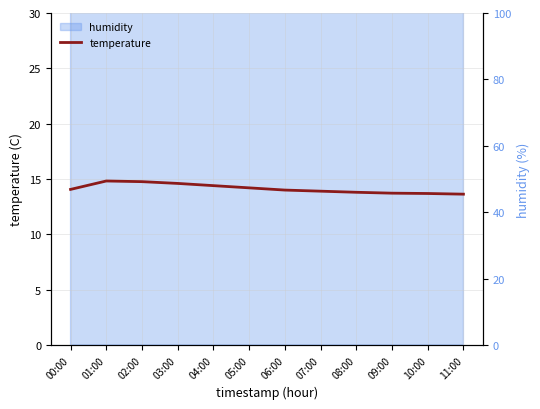

What is the label of the 7th point from the right?

05:00